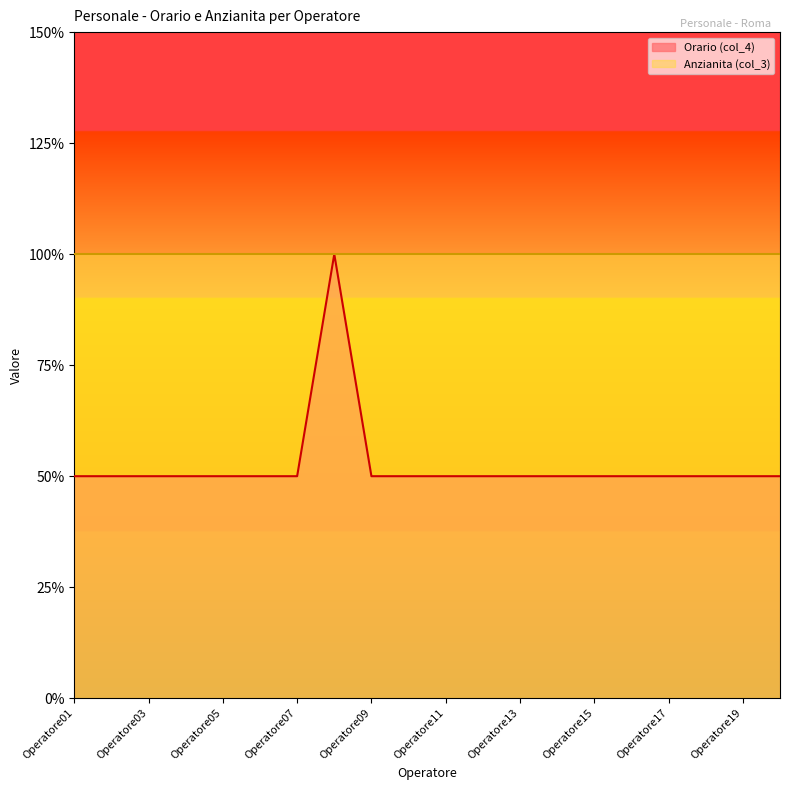

What is the maximum value shown in the chart?

1.0